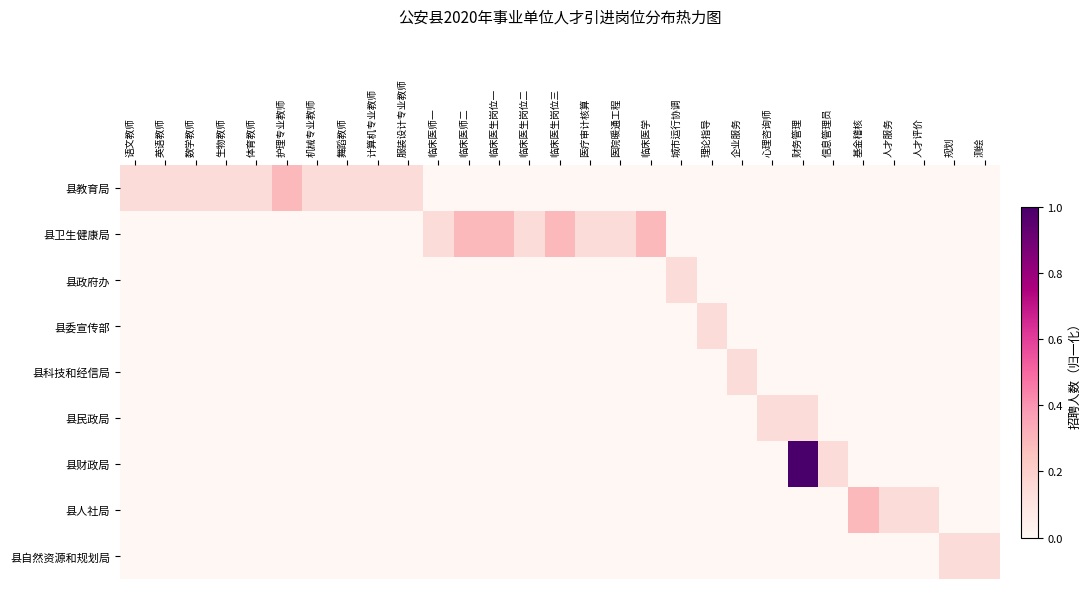

At how many categories does at least one series exceed 0?

29